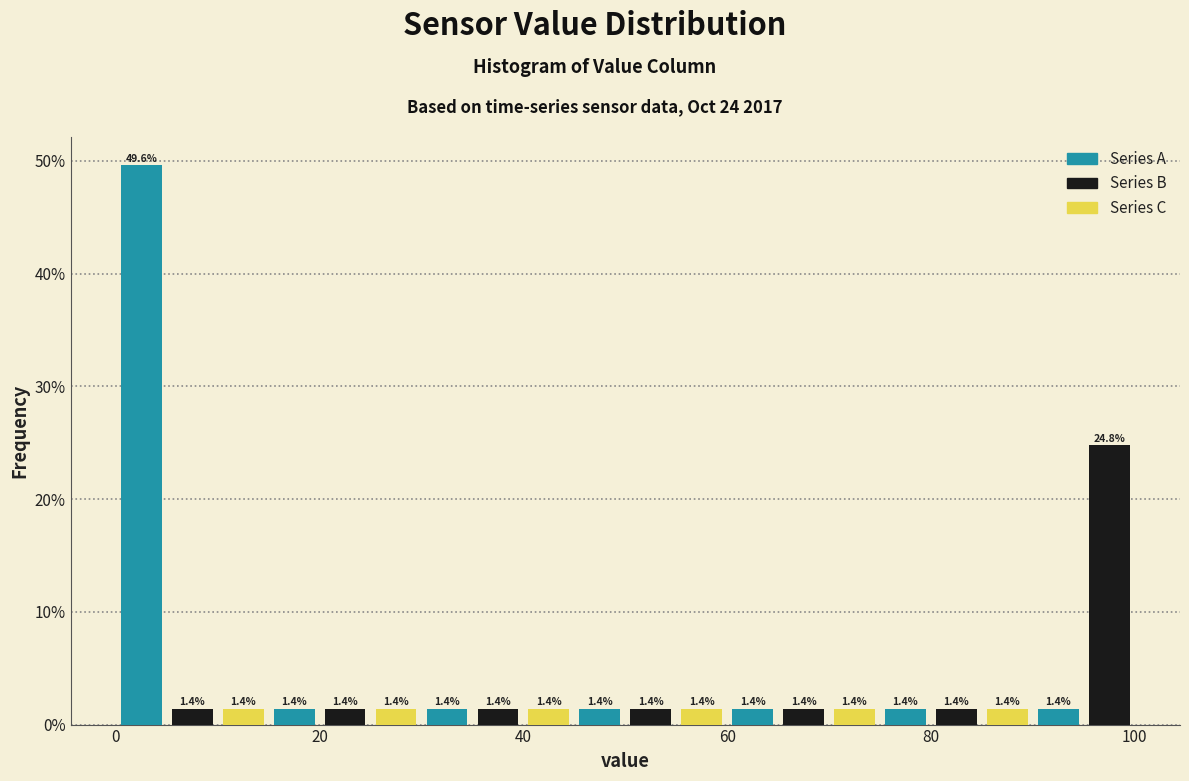

Around what value on the x-axis is the tallest bar? Give the approximate position of its centre, as read against the axis.

2